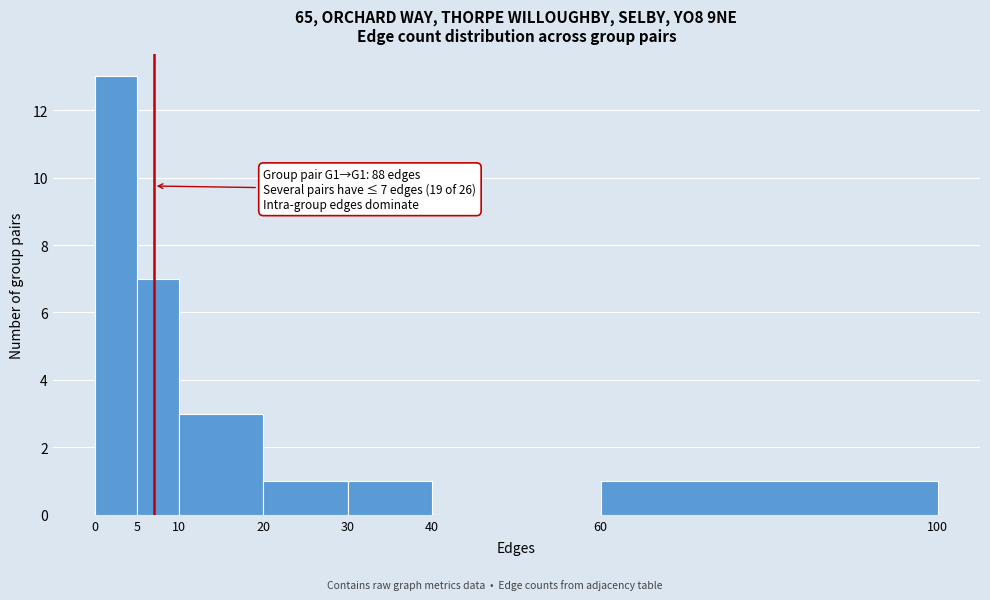

Which range on the x-axis has the tallest bar?

0 to 5